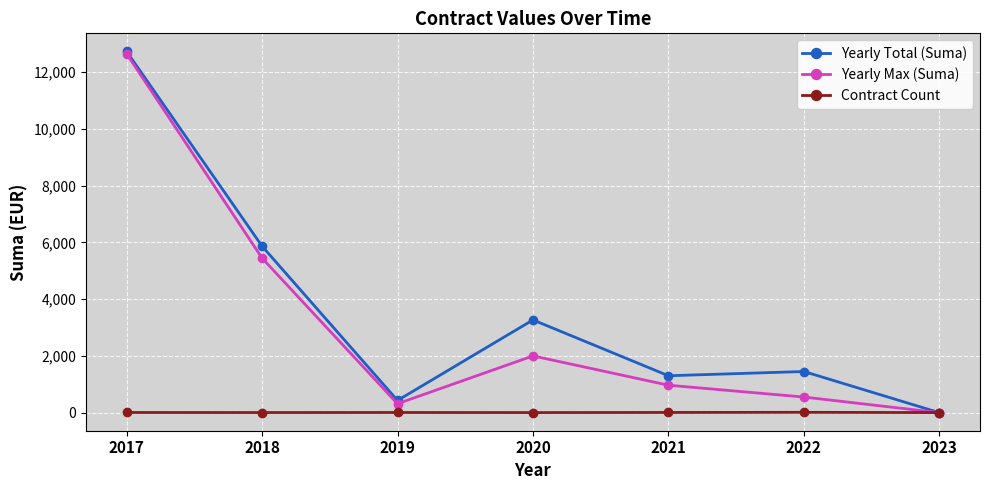

The Yearly Max (Suma) series shows 550.0 at 2022. True or false?

True